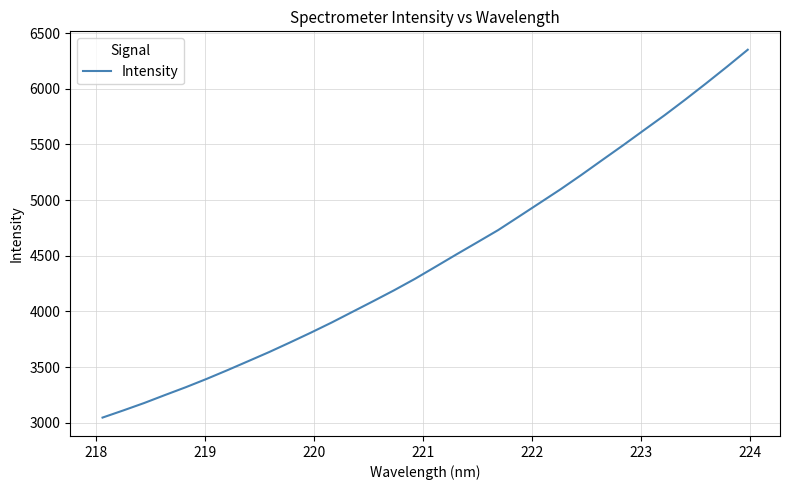

What is the minimum value shown in the chart?

3046.9